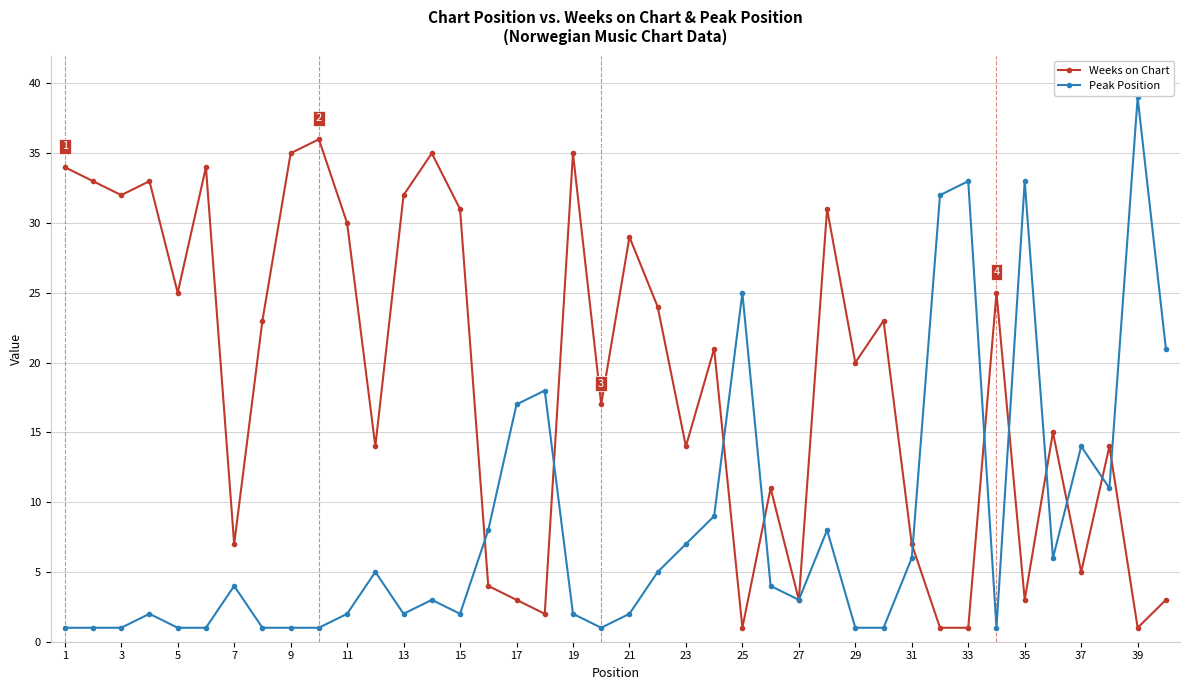

Reading right to left, transcribe all the data shown in this chart.

Weeks on Chart: 3	1	14	5	15	3	25	1	1	7	23	20	31	3	11	1	21	14	24	29	17	35	2	3	4	31	35	32	14	30	36	35	23	7	34	25	33	32	33	34
Peak Position: 21	39	11	14	6	33	1	33	32	6	1	1	8	3	4	25	9	7	5	2	1	2	18	17	8	2	3	2	5	2	1	1	1	4	1	1	2	1	1	1